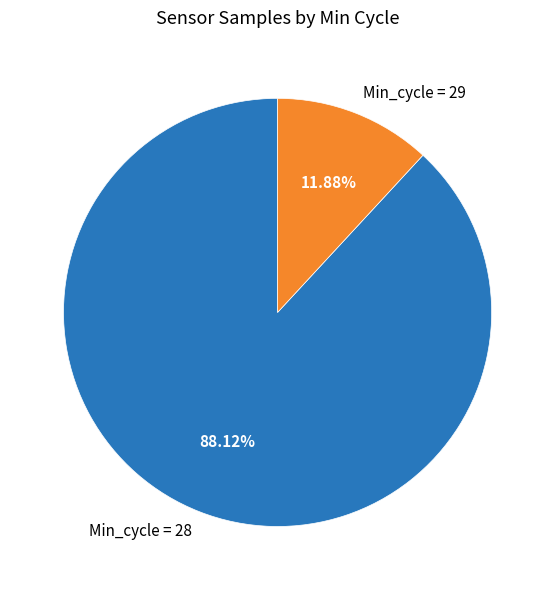

Is there a majority slice in this chart?

Yes